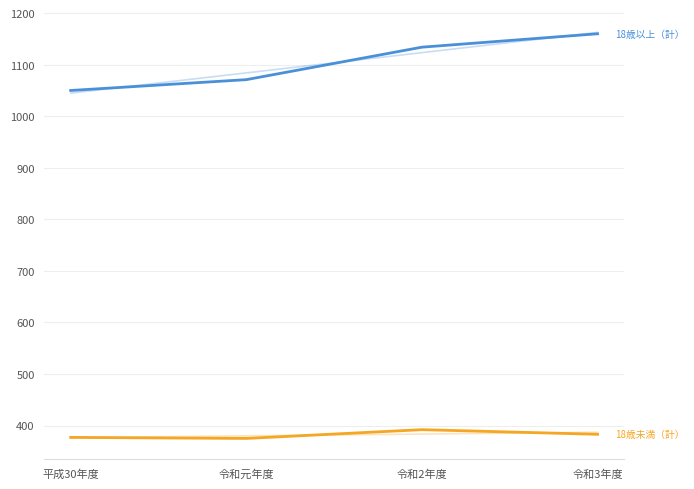

Where is 18歳以上（計） nearest to the value 1105?

令和2年度